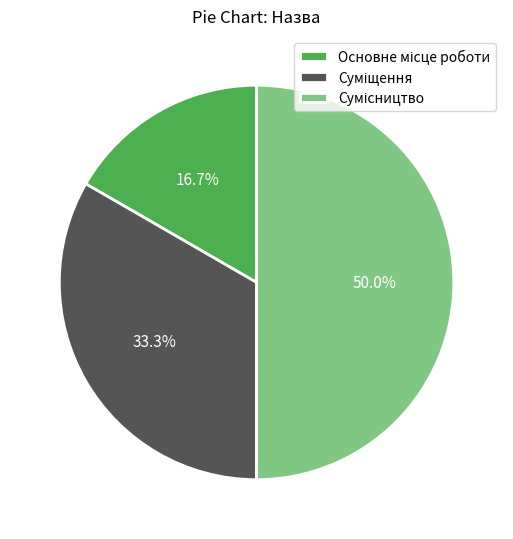

How many slices are in this pie chart?

3